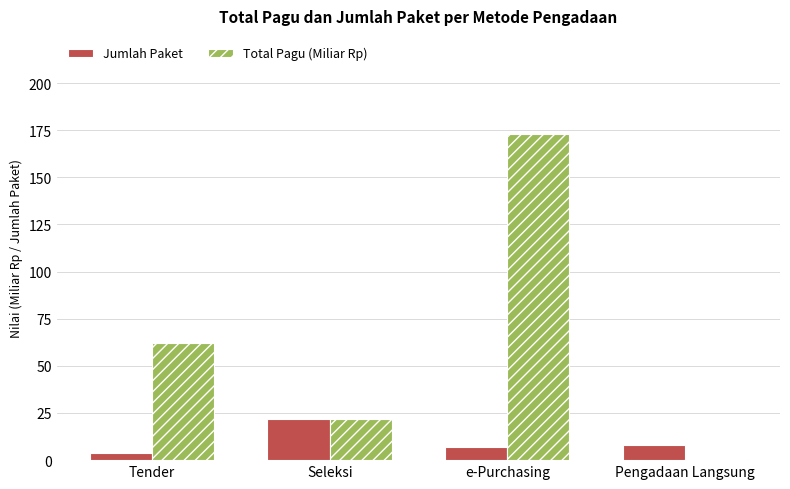

Which series has the largest total across all categories?

Total Pagu (Miliar Rp)